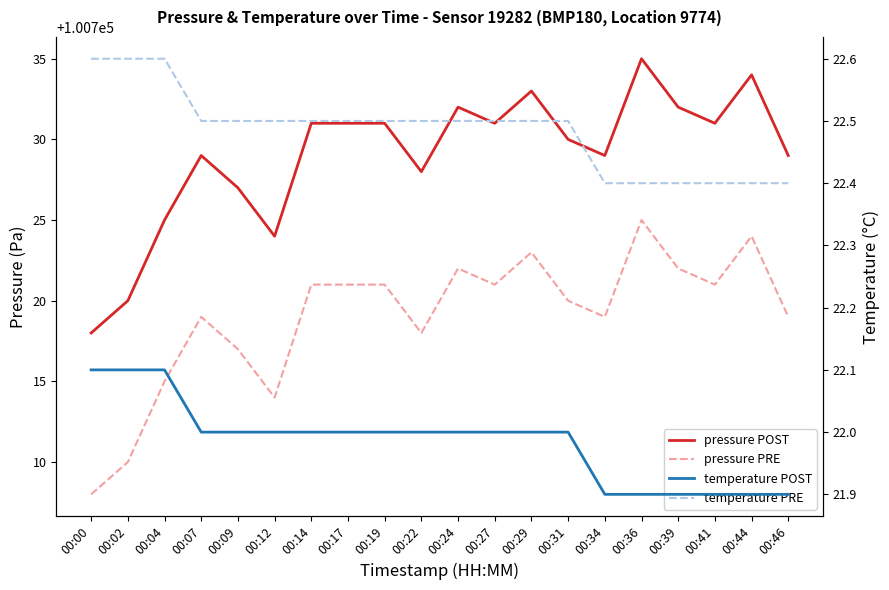

True or false: temperature PRE has more than 1 points higher than both neighbors.

False